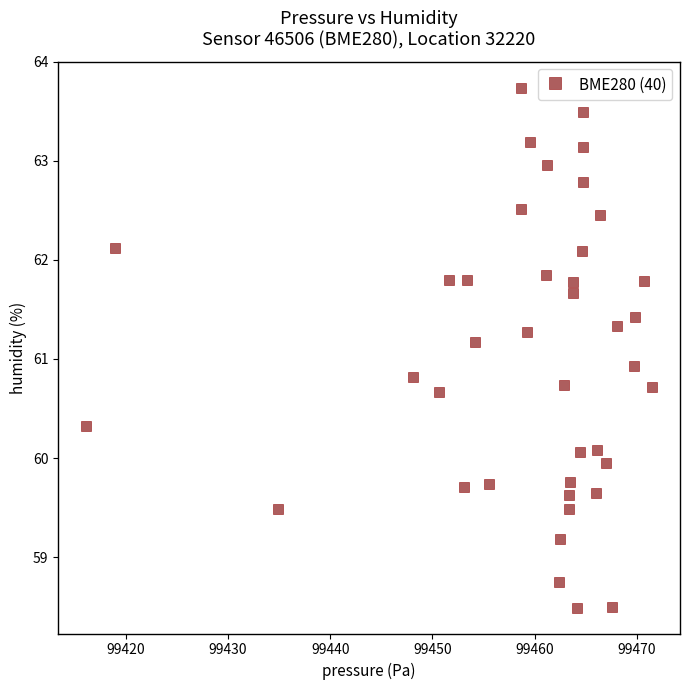

What Y value in the scatter plot is closest to 61?

60.9